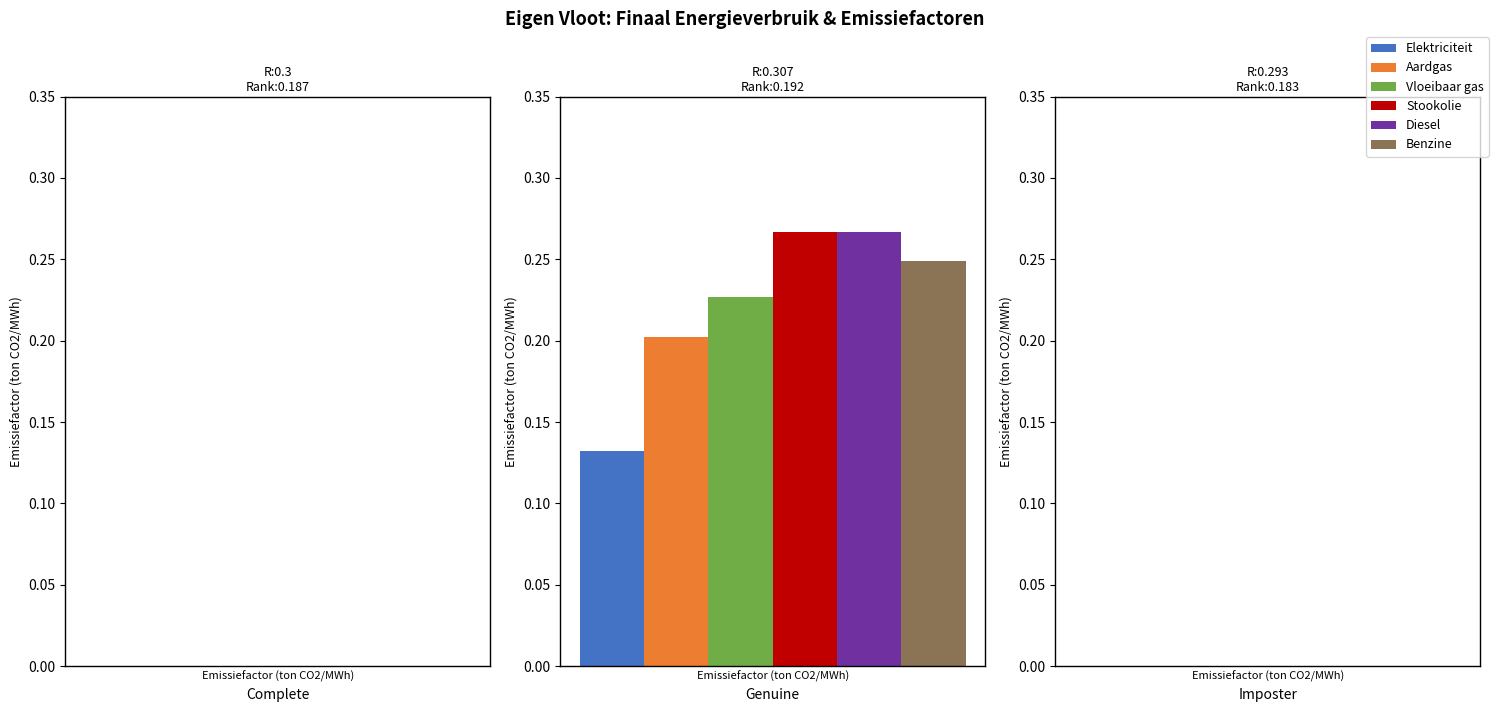

What are all the series names shown in the legend?

Elektriciteit, Aardgas, Vloeibaar gas, Stookolie, Diesel, Benzine